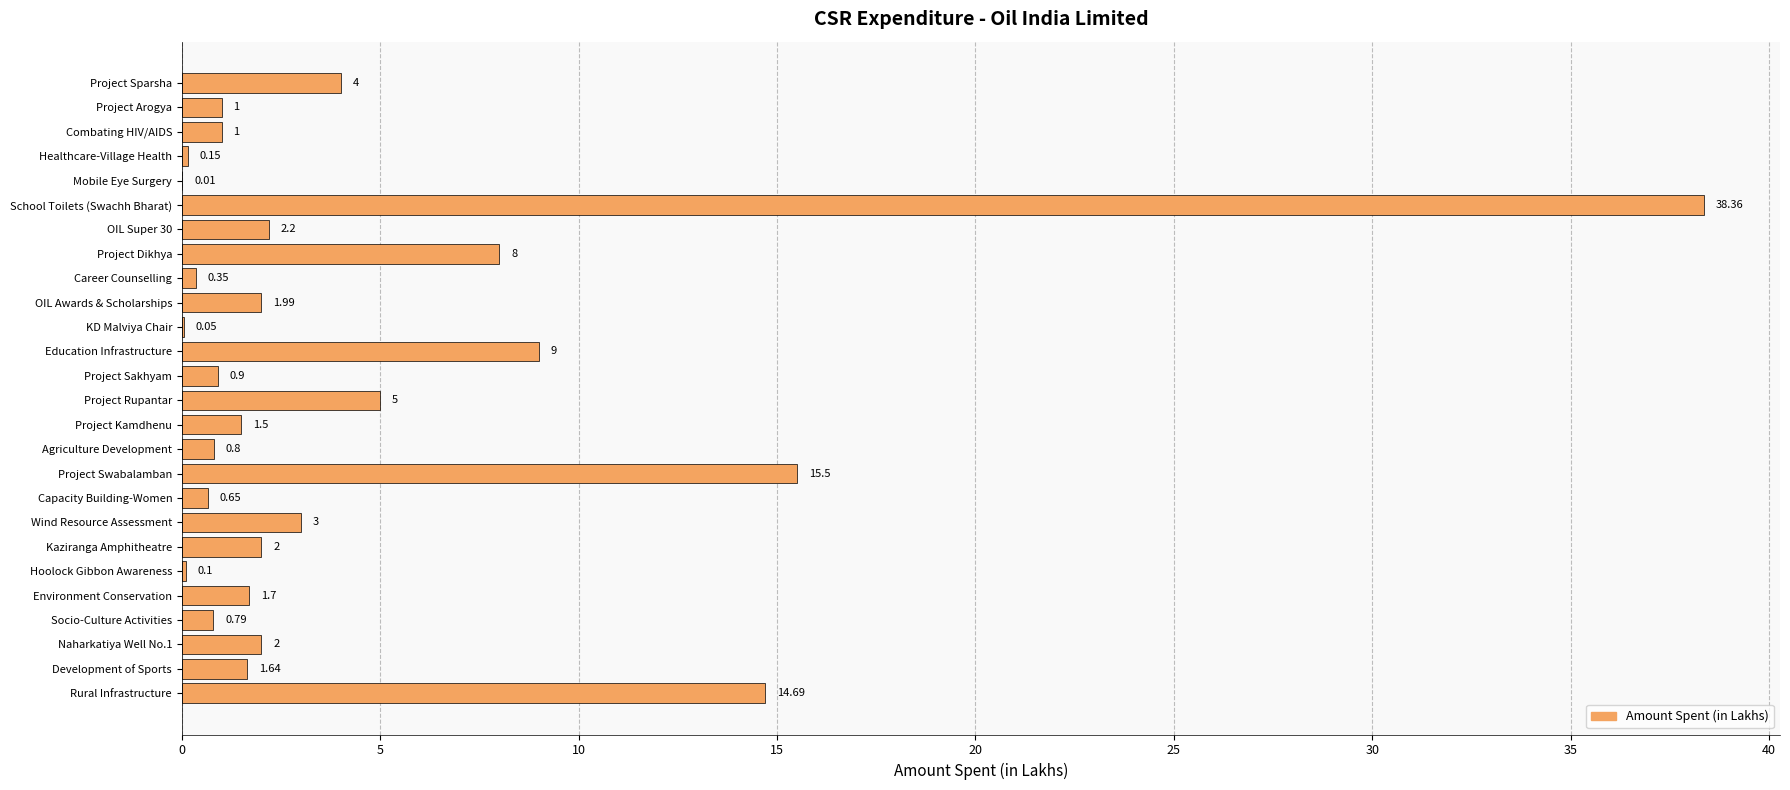

What is the sum of all values?

116.4